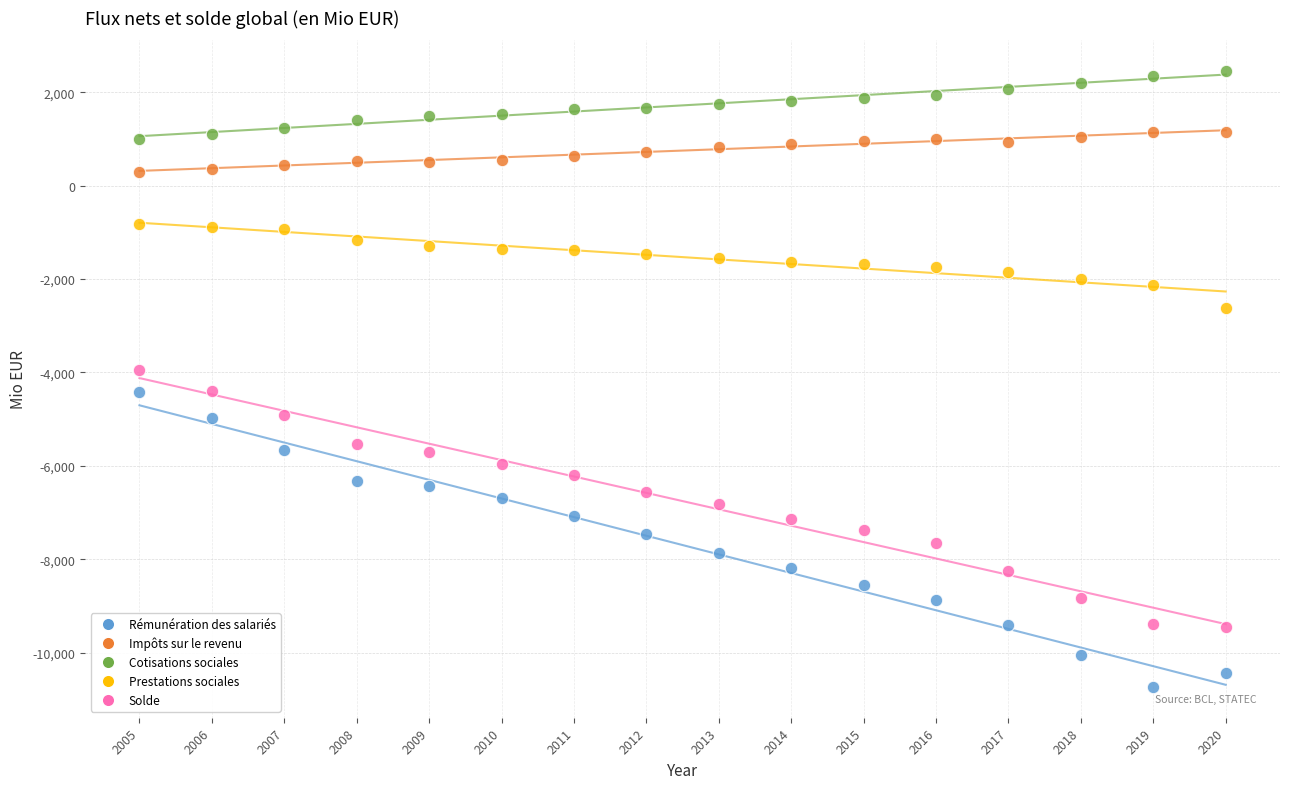

Which series contains the highest Y value?

Cotisations sociales